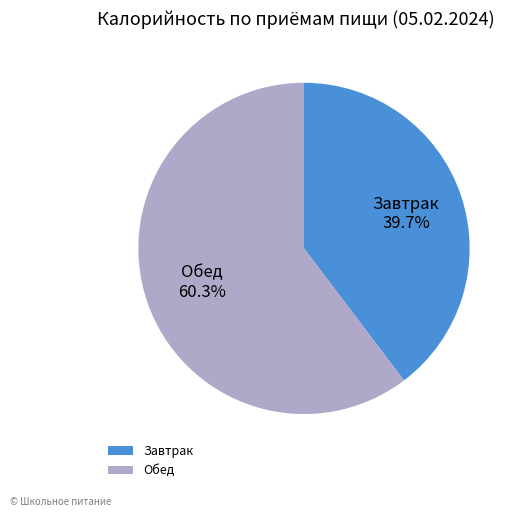

What percentage is the Завтрак slice, to the nearest percent?

40%